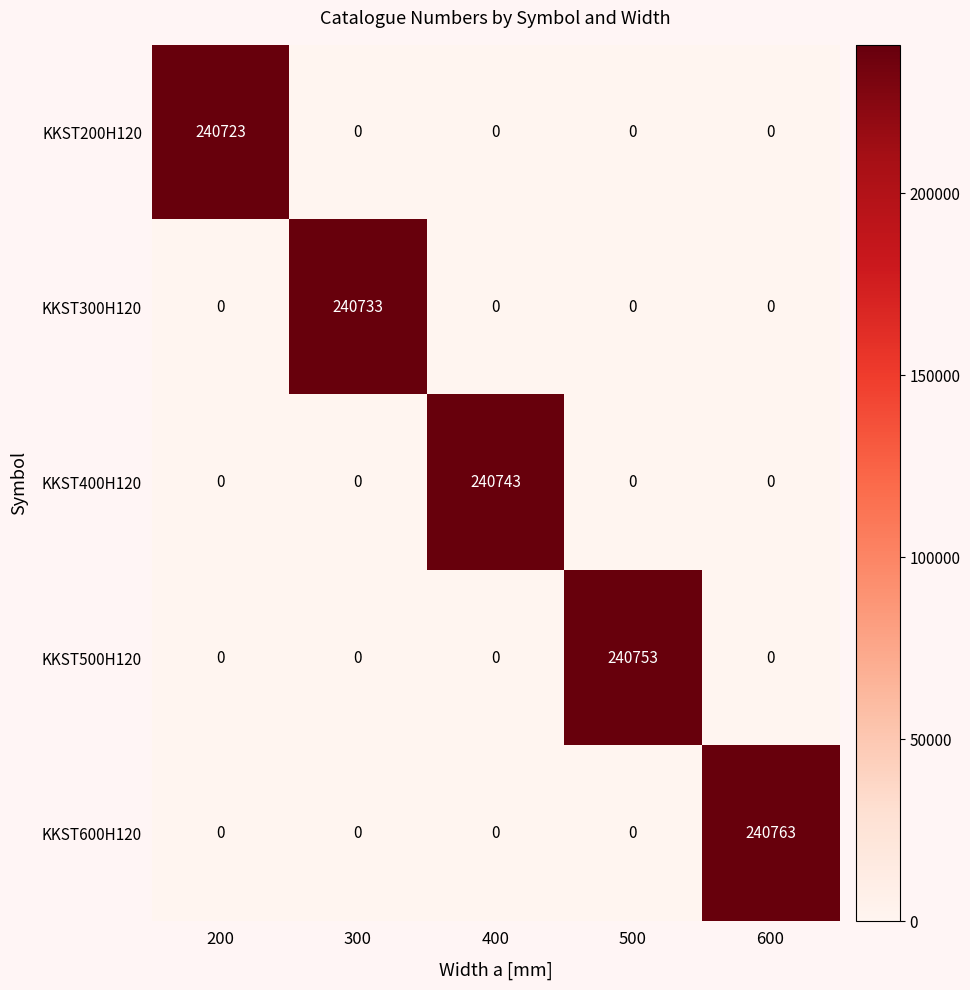

Between 300 and 500, which series saw the biggest shift?

KKST500H120